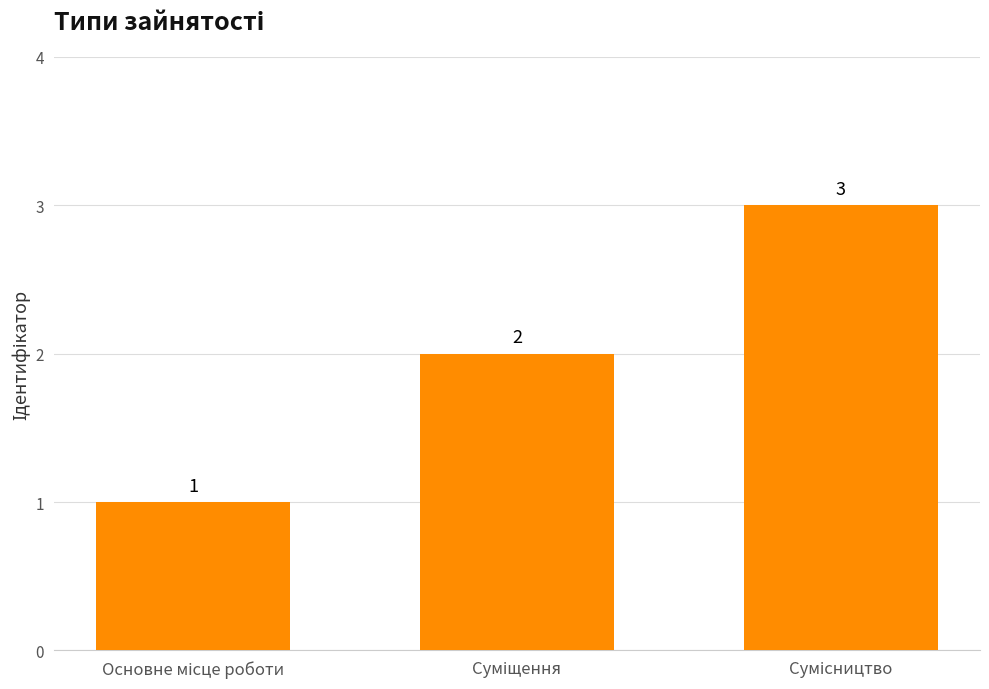

What is the sum of all values?

6